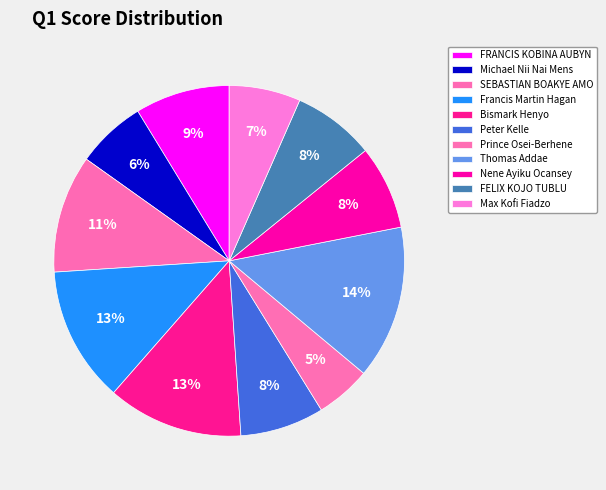

How much of the chart is everything except FRANCIS KOBINA AUBYN?

91.3%